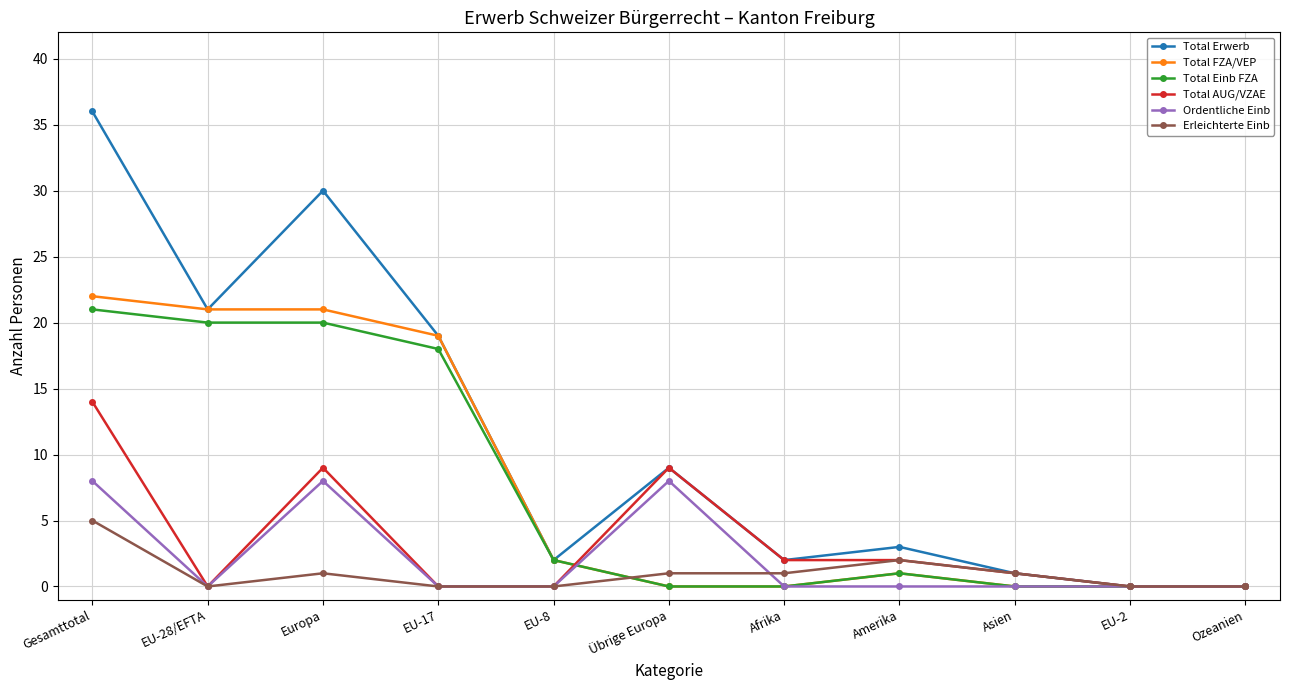

What is the total value across all series at EU-17?

56